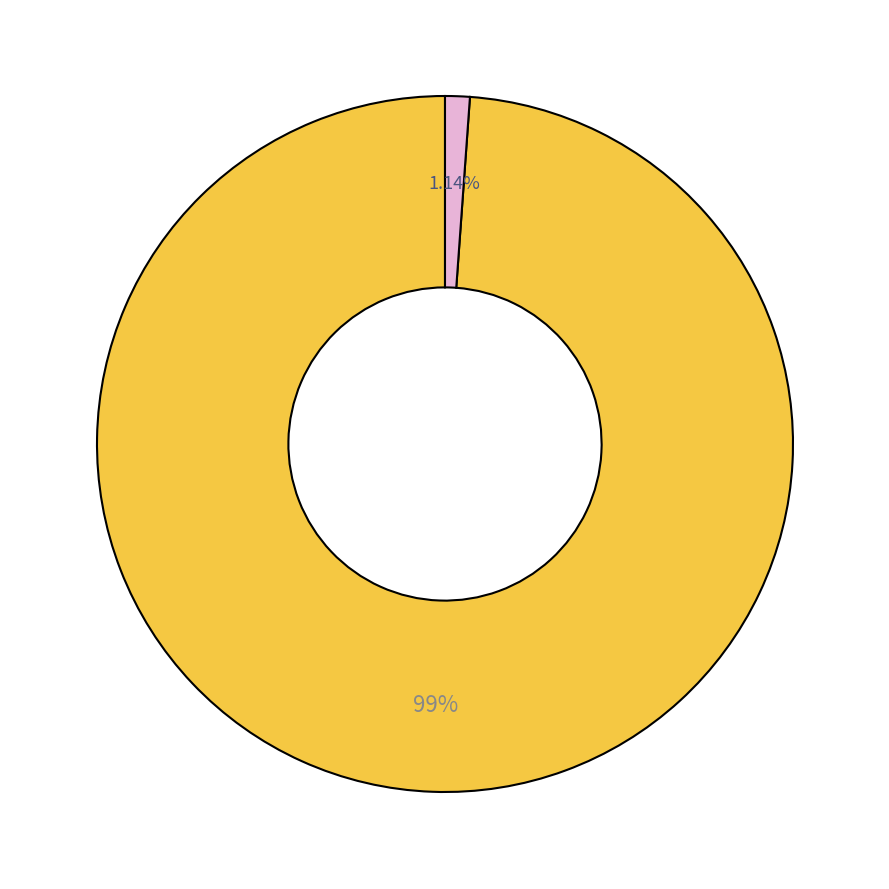

Does any single category account for the majority?

Yes